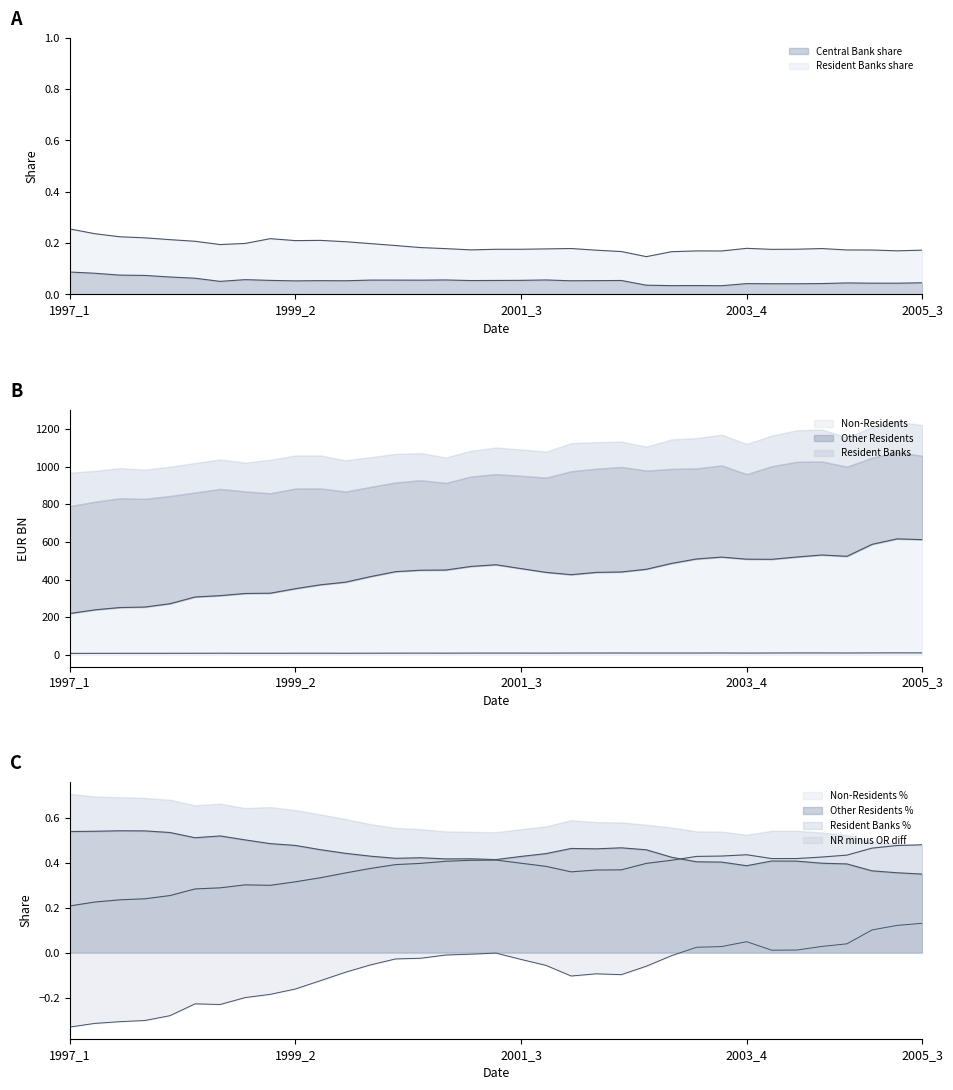

The Central Bank (EUR BN) series shows 0.0 at 2004_3. True or false?

True